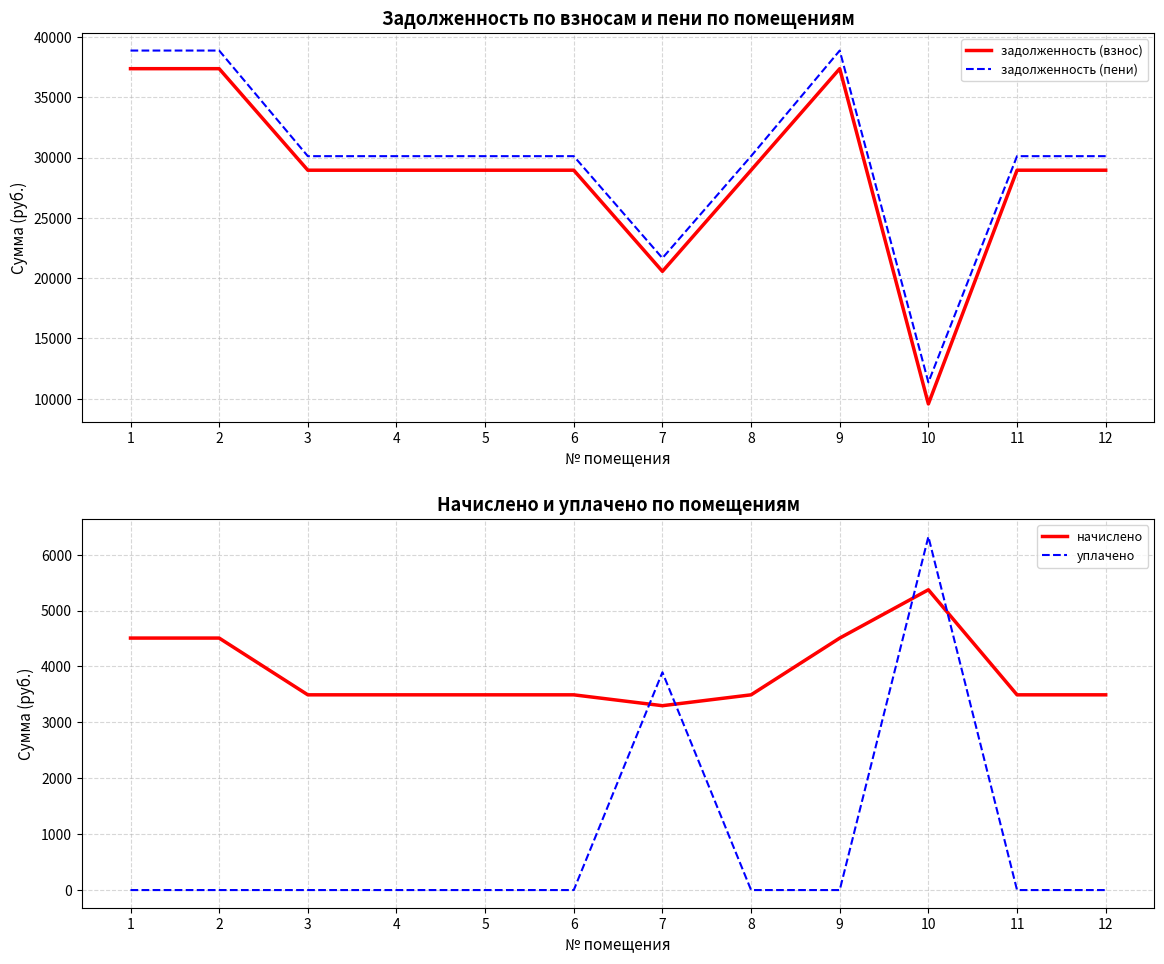

List the labels in order of начислено value, largest first.

10, 1, 2, 9, 3, 4, 5, 6, 8, 11, 12, 7